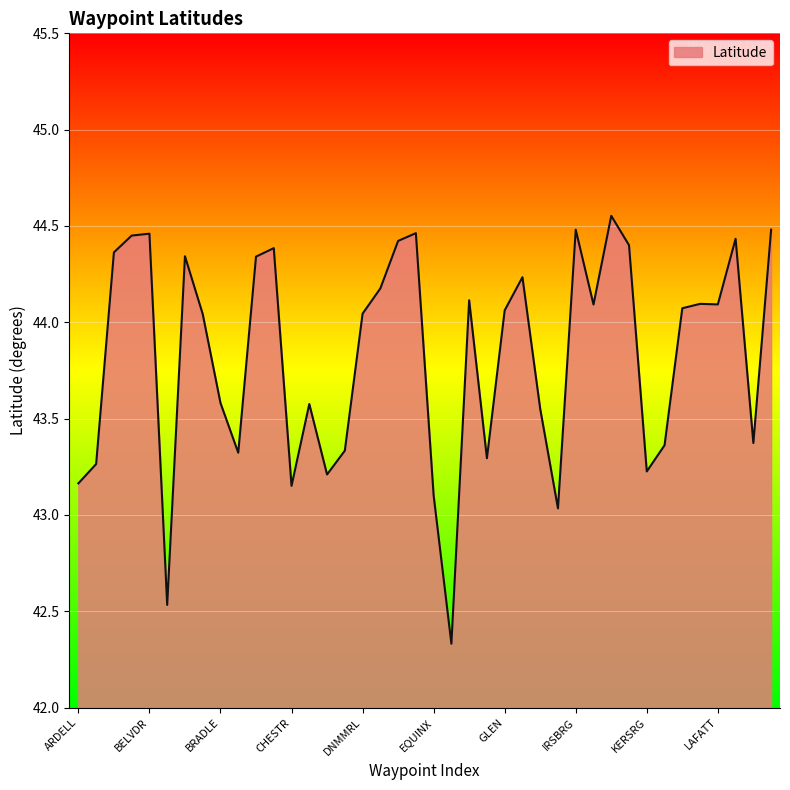

What is the sum of all values?

1753.0